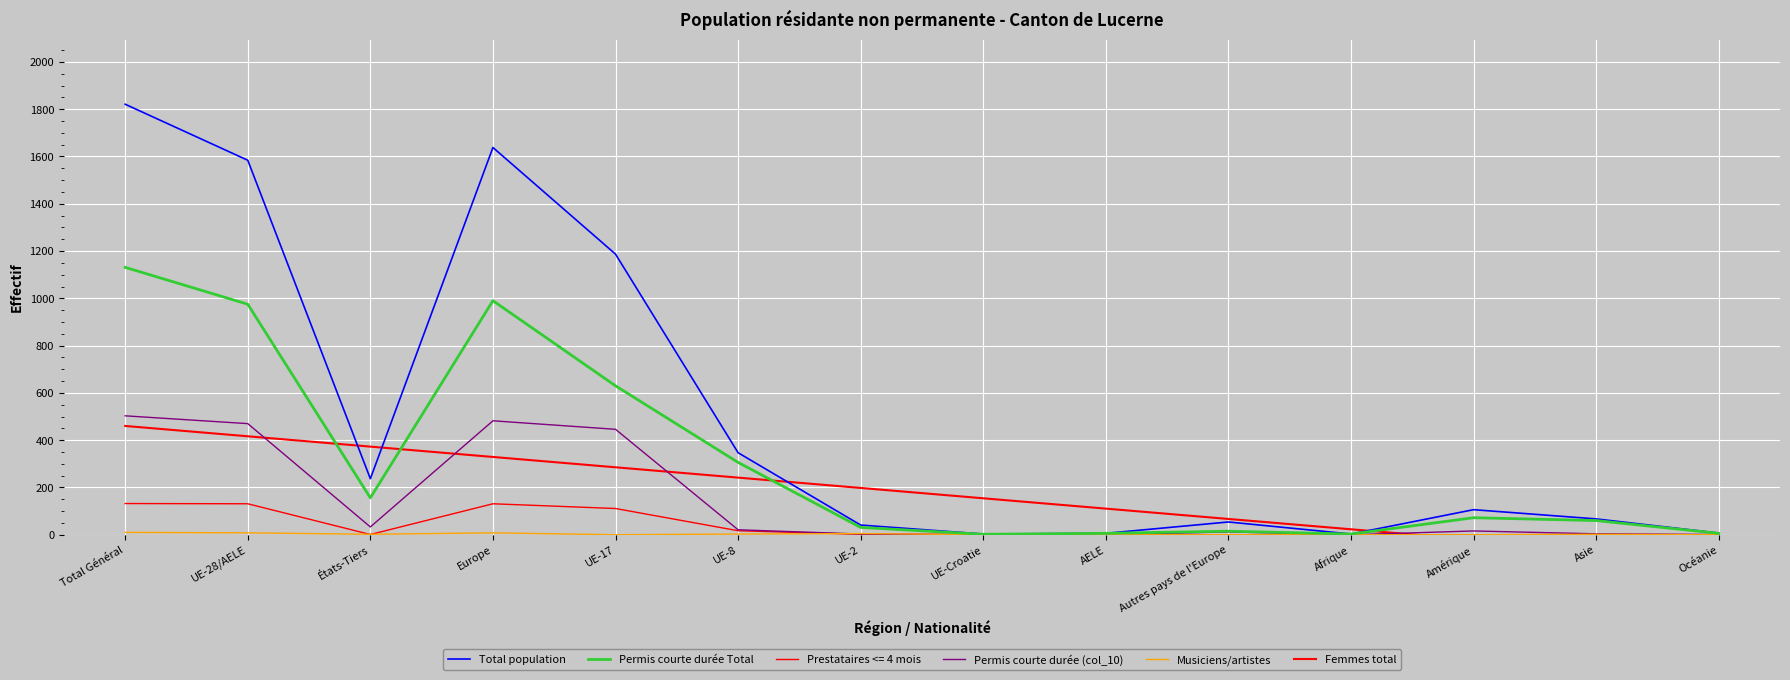

How many intersections are there between Femmes total and Permis courte durée (col_10)?

4